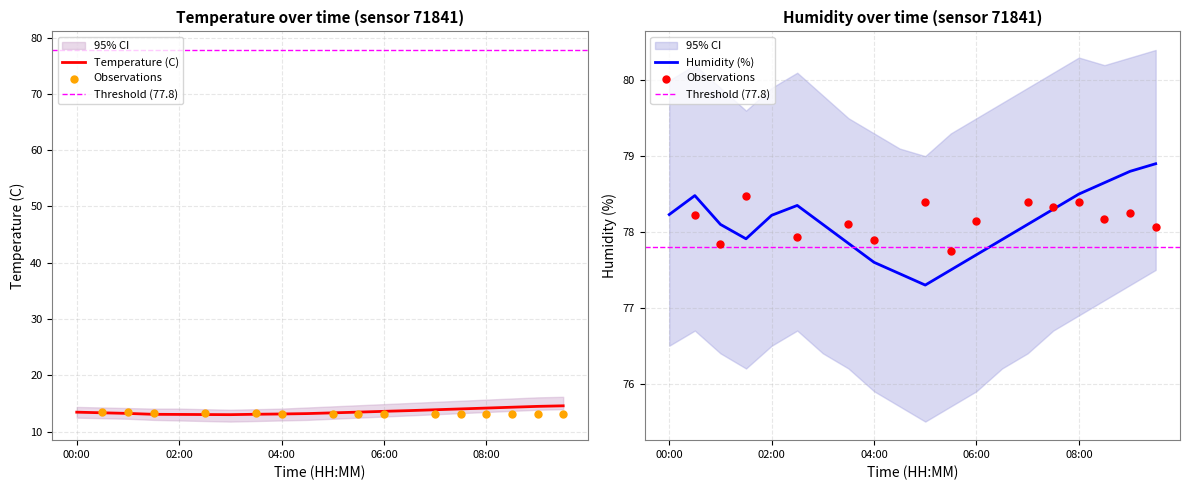

Which series reaches the minimum Y coordinate?

temperature